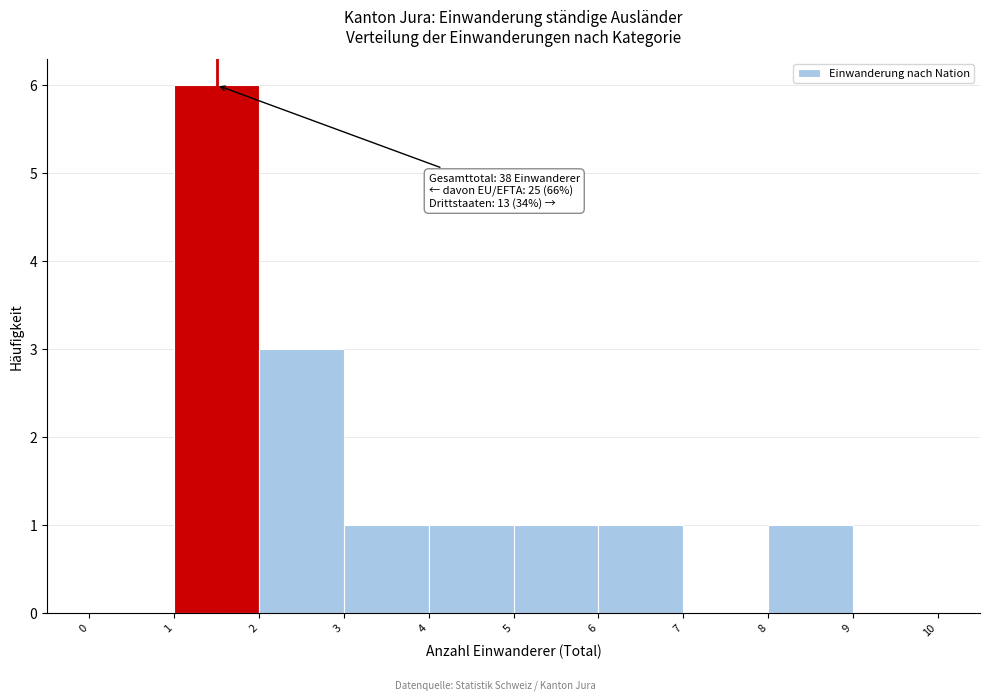

Over which range of the x-axis is the bar tallest?

1 to 2